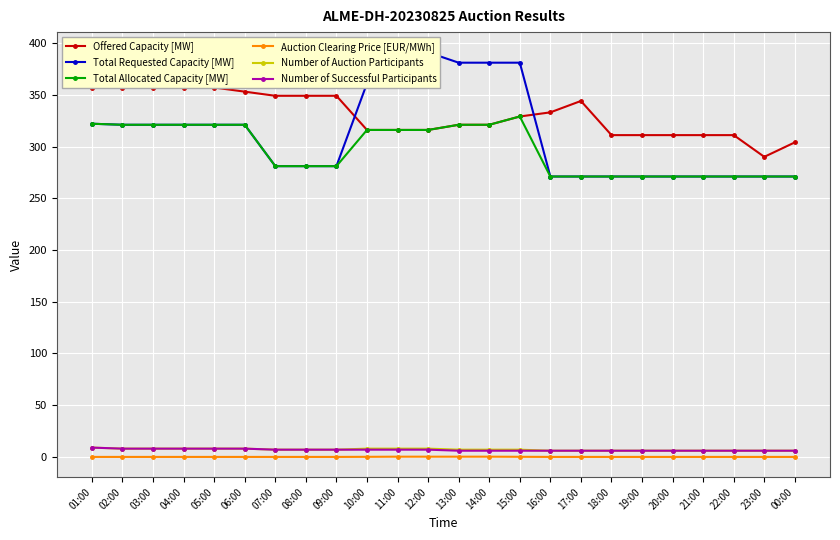

Which series has the widest spread of values?

Total Requested Capacity [MW]